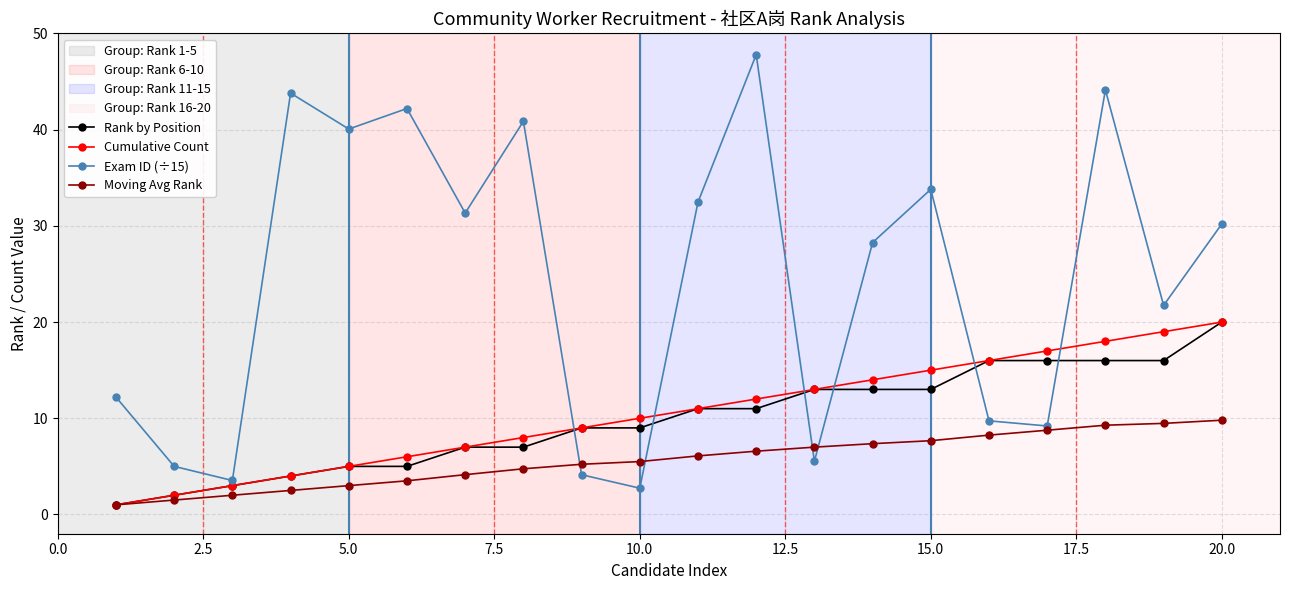

What is the value of the Cumulative Count point at the 17th from the left?

17.0